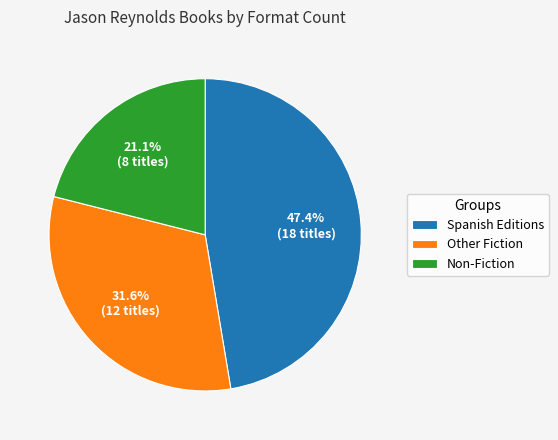

Does any single category account for the majority?

No